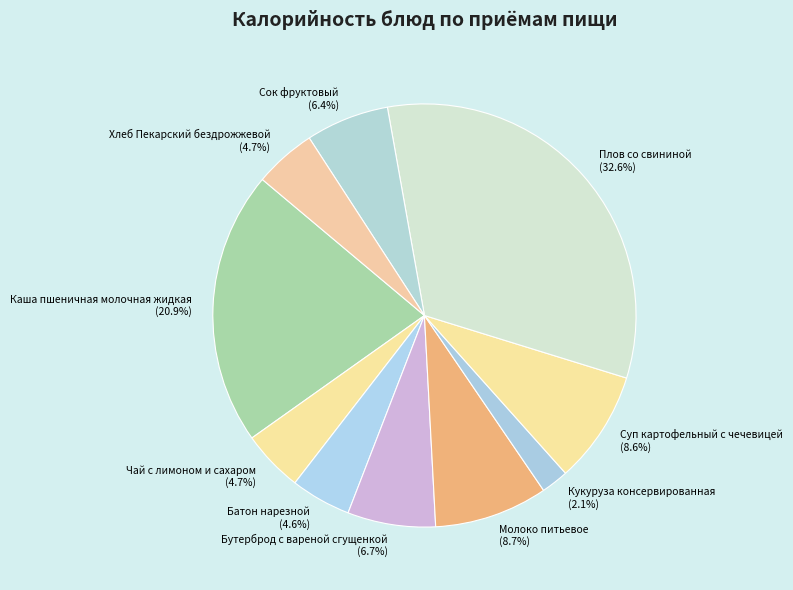

Does Молоко питьевое represent more than half of the total?

No